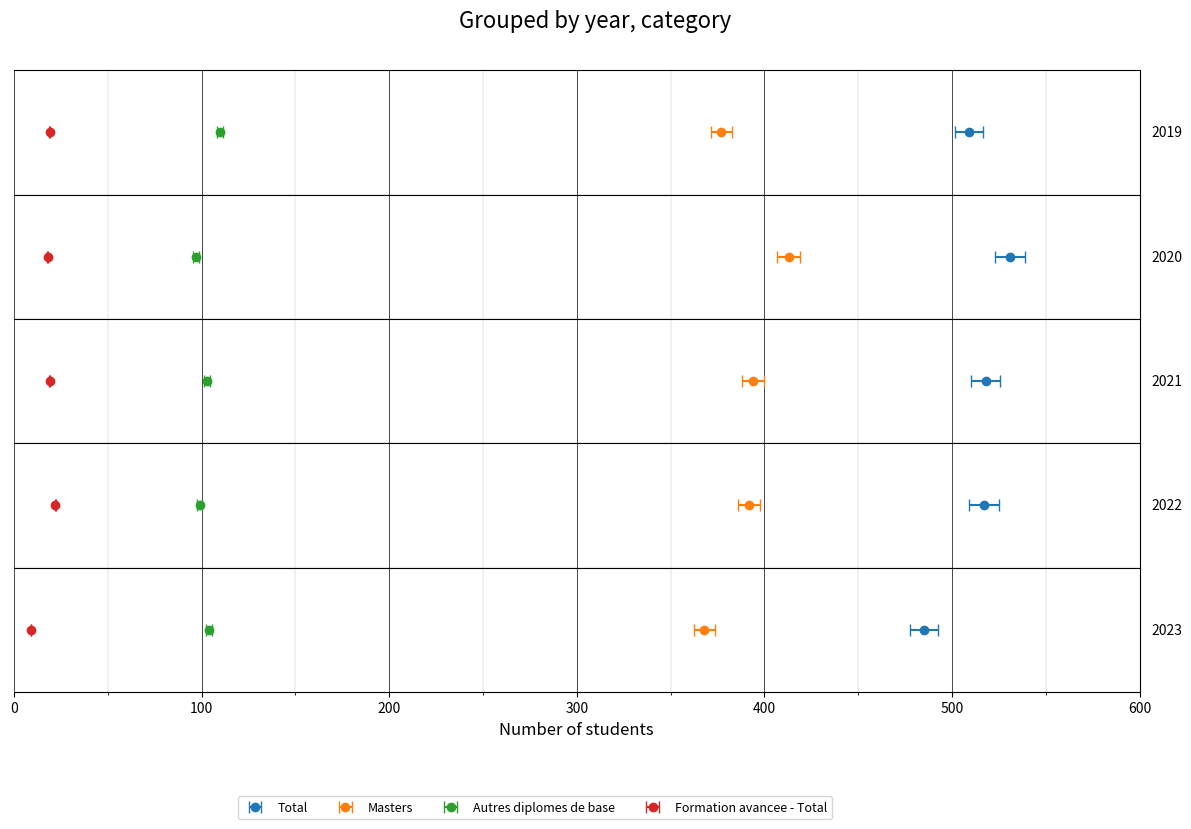

Where is Autres diplomes de base nearest to the value 103?

2021